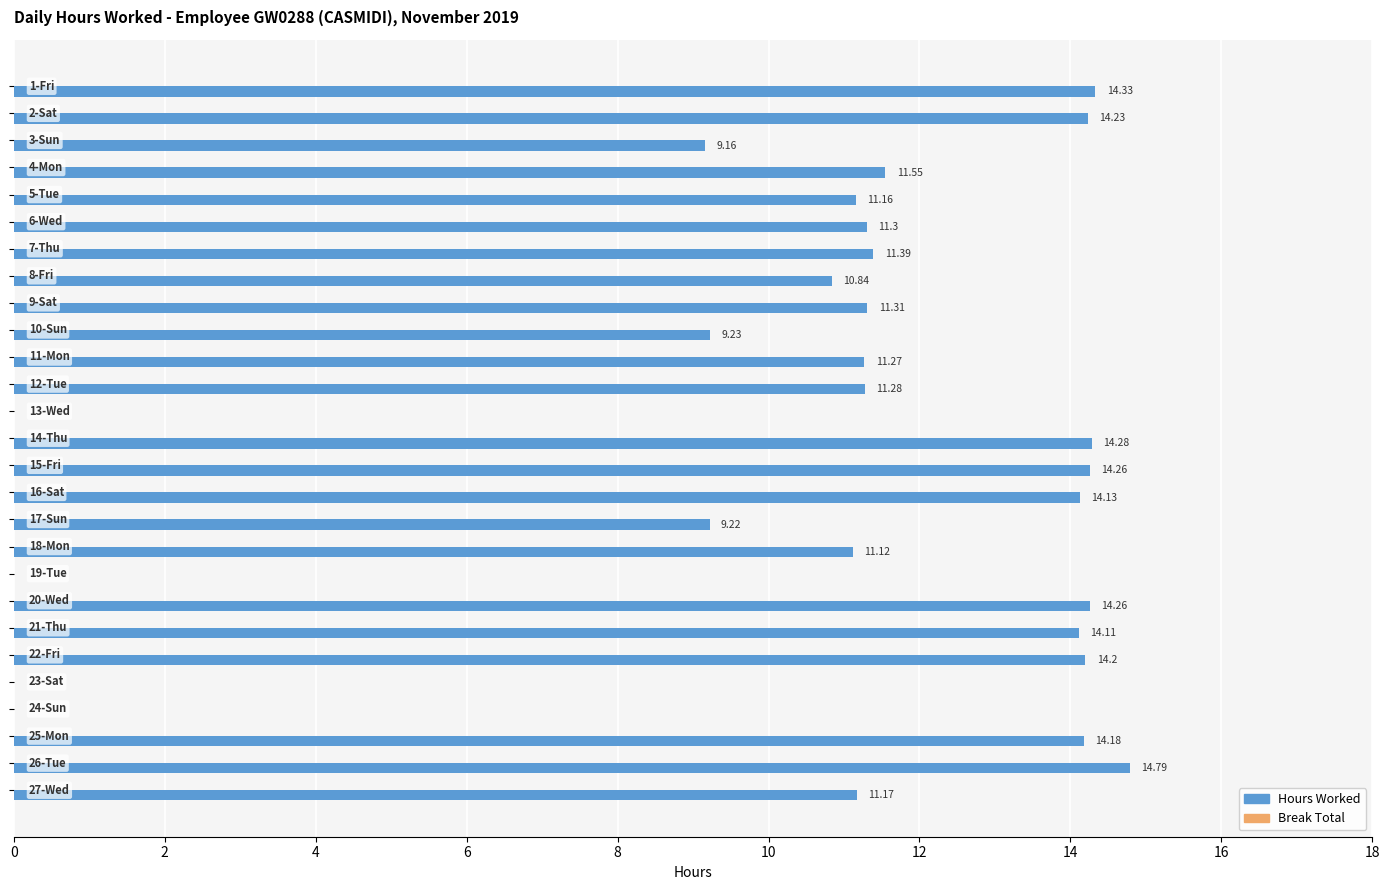

What is the sum of all values?

282.8